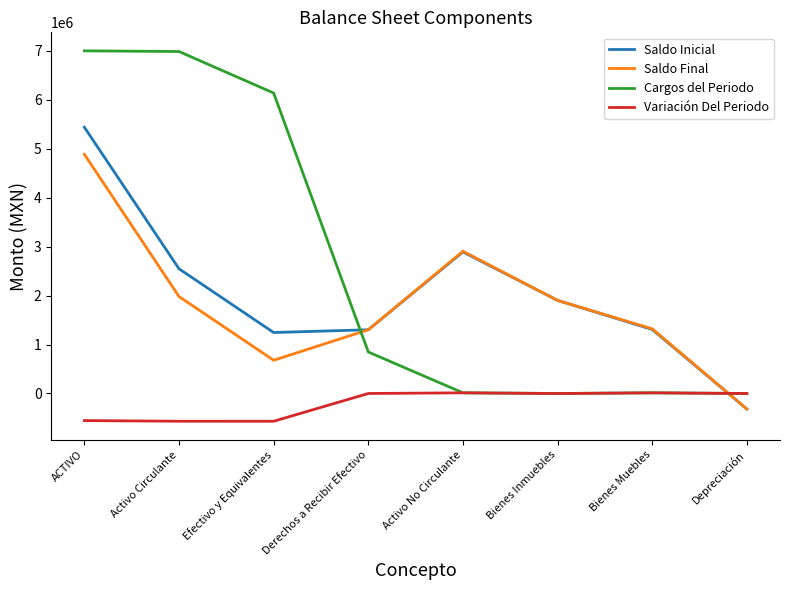

In Saldo Inicial, how many points are lower than both neighbors (excluding endpoints)?

1